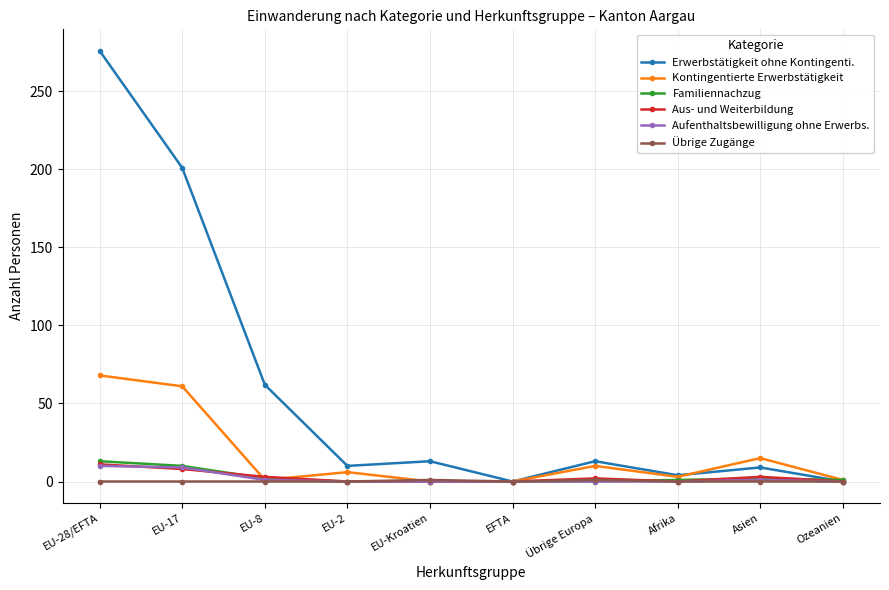

The value of Erwerbstätigkeit ohne Kontingenti. at EU-2 is 10. True or false?

True